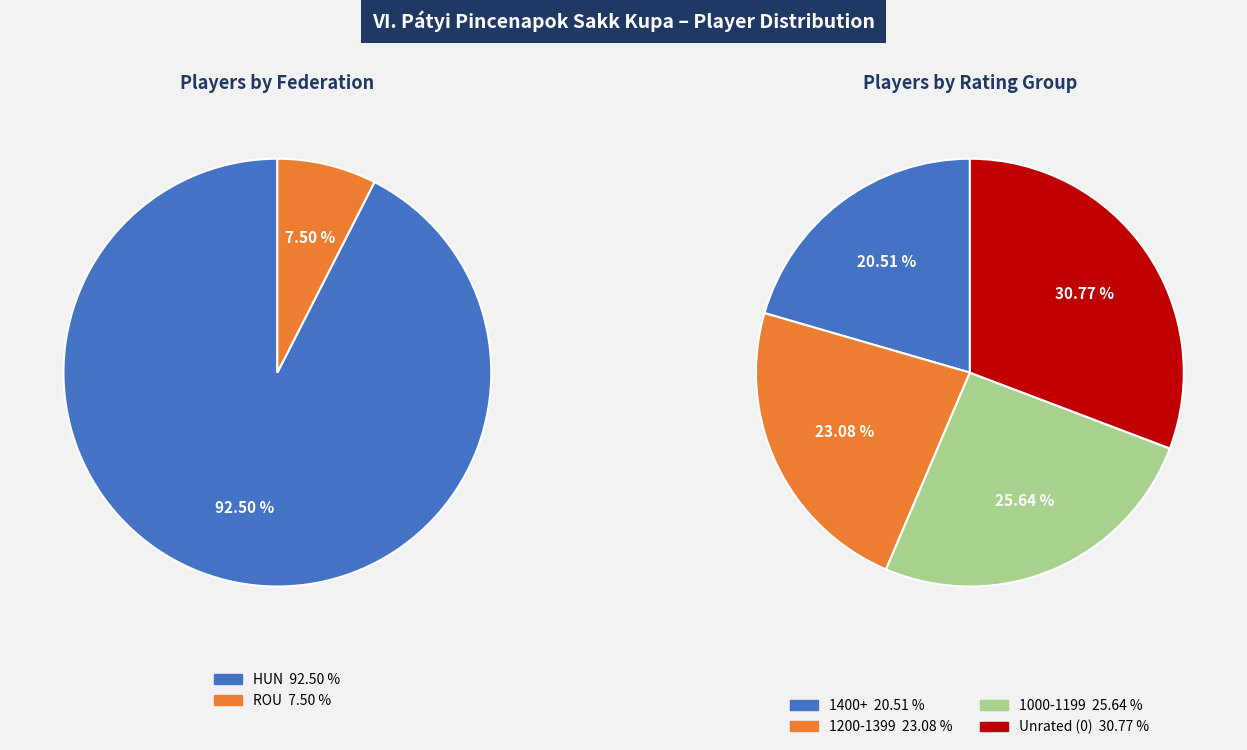

To the nearest percent, what is the average slice percentage?

50%